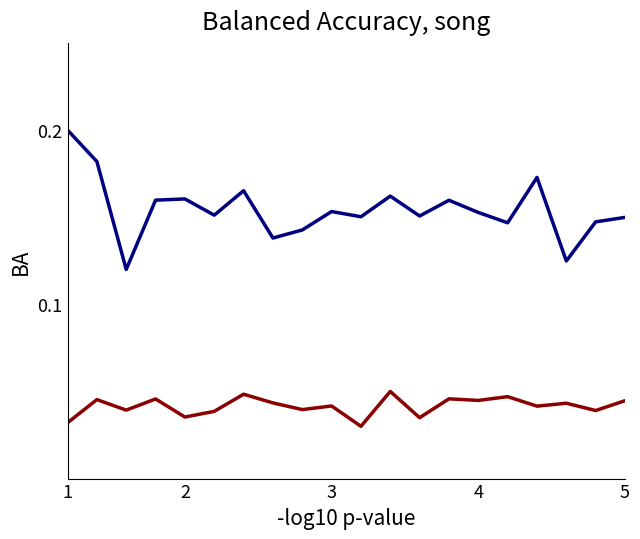

Is this an area chart (filled region under the line)?

No